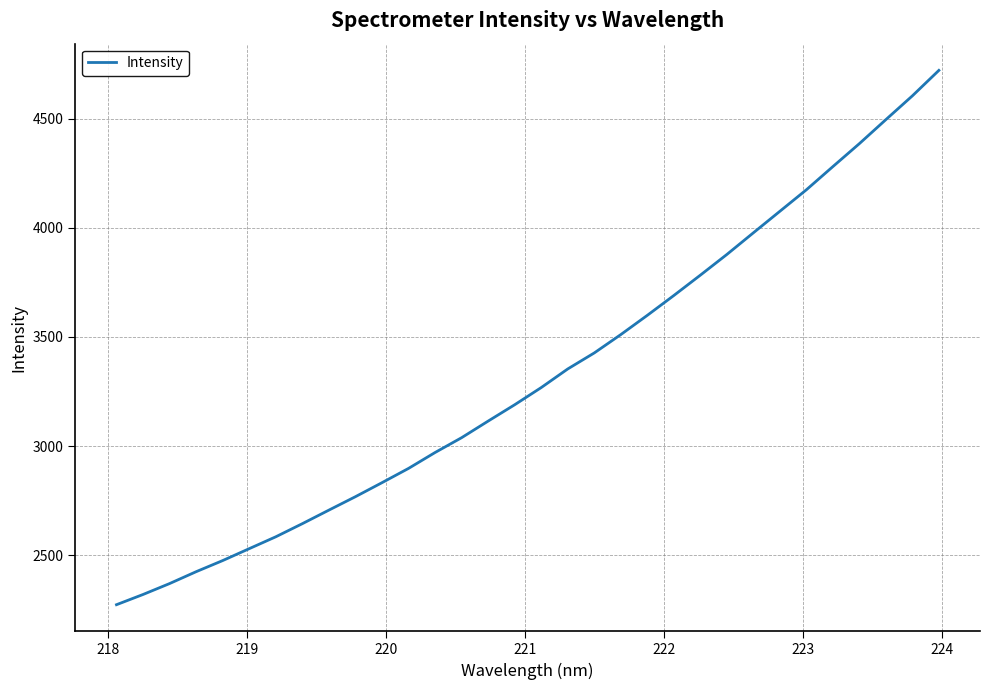

What is the difference between the maximum and minimum values?

2449.6